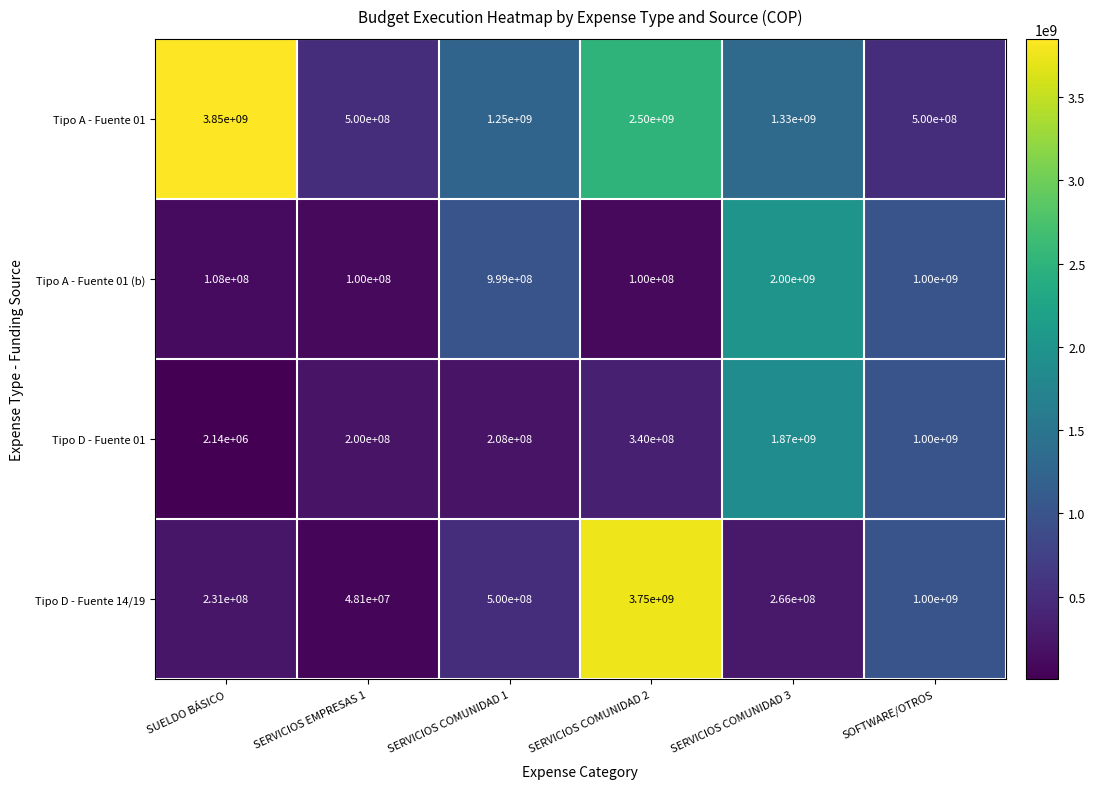

Which series has the largest range (max minus min)?

Tipo D - Fuente 14/19